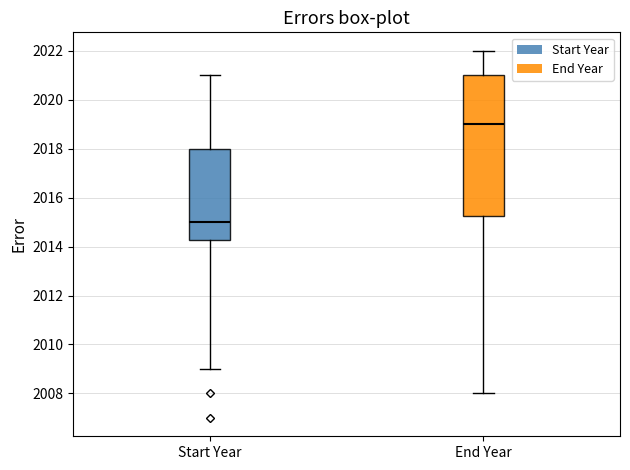

Which box is the tallest, from its lower edge to its upper edge?

End Year